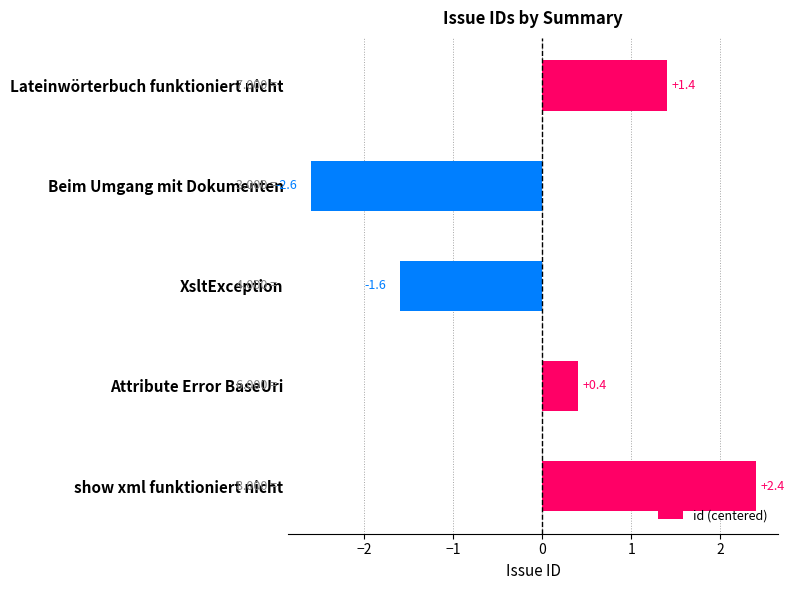

List the labels in order of value, smallest first.

Beim Umgang mit Dokumenten, XsltException, Attribute Error BaseUri, Lateinwörterbuch funktioniert nicht, show xml funktioniert nicht